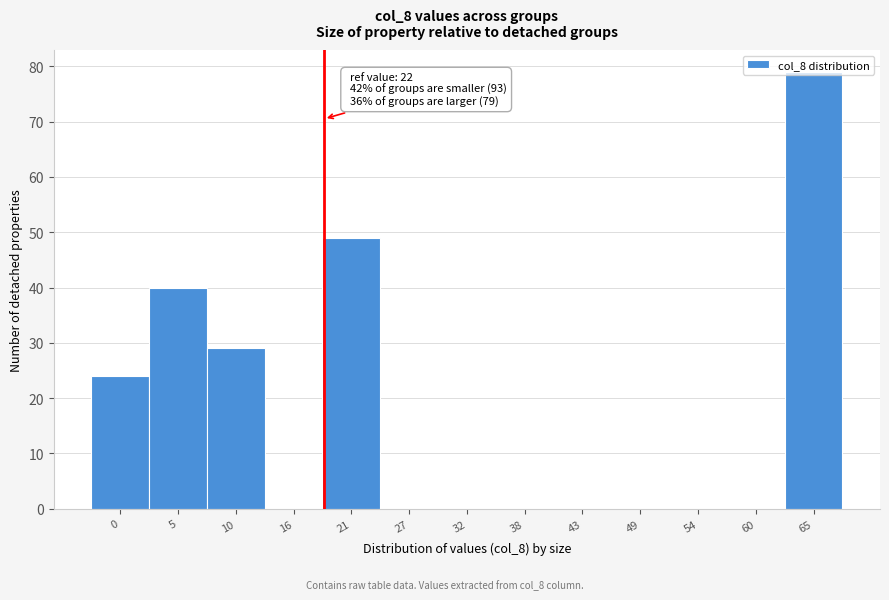

At which category does the chart reach its peak across all series?

65